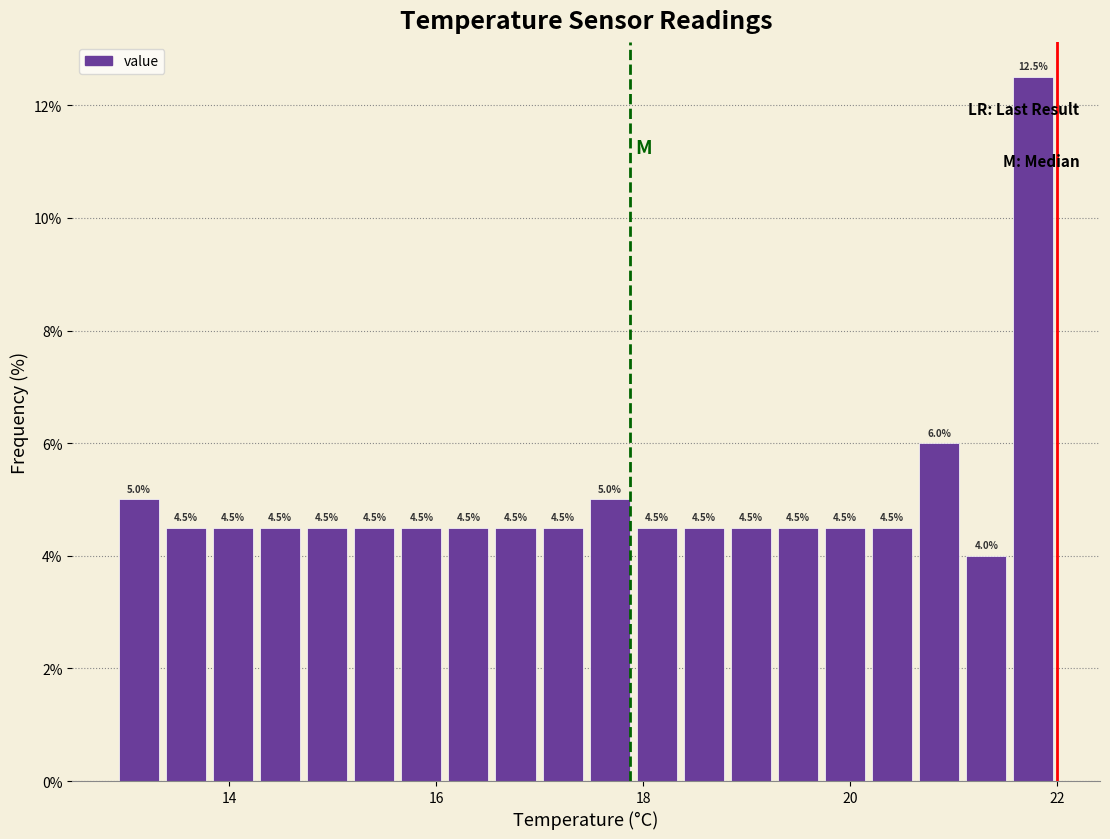

Read against the x-axis, roughly where is the centre of the tallest bar?

21.8